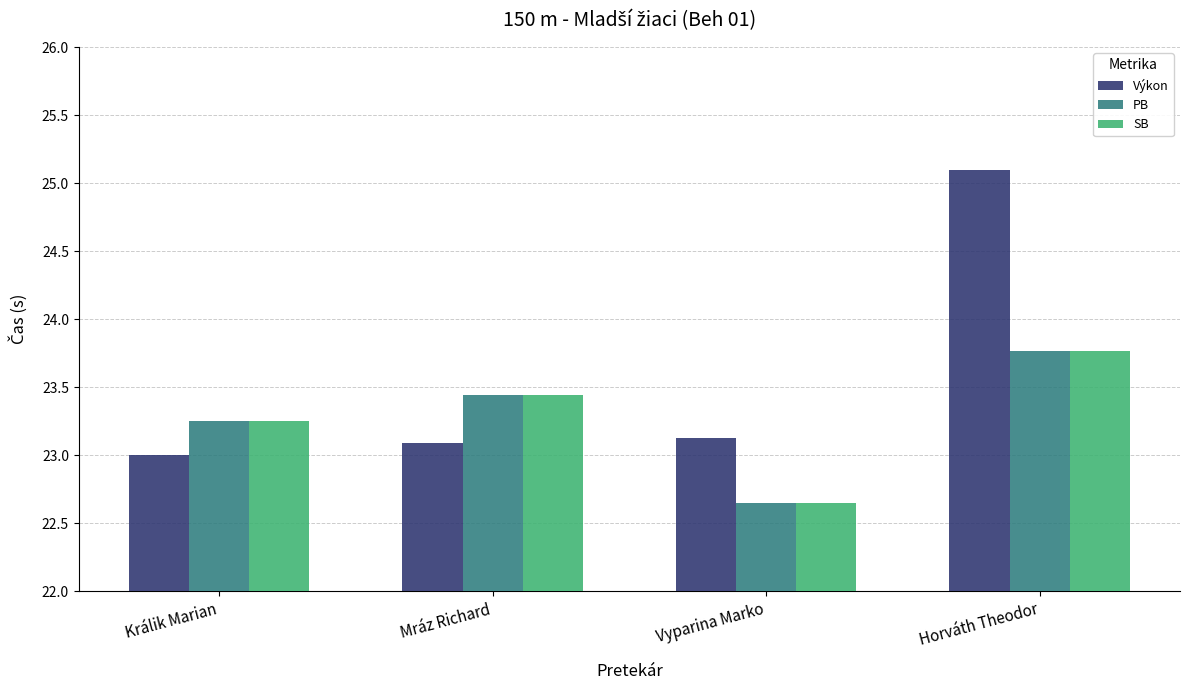

Rank the categories by SB value from lowest to highest.

Vyparina Marko, Králik Marian, Mráz Richard, Horváth Theodor